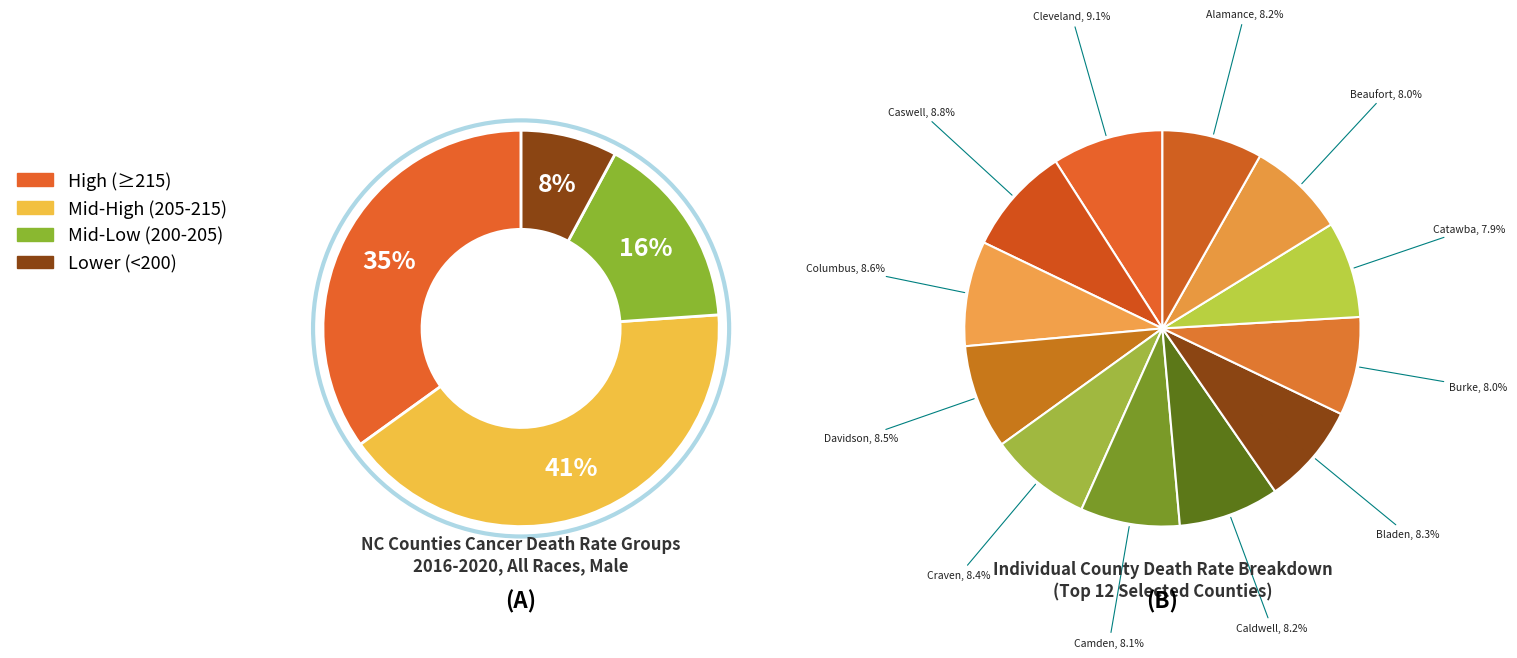

The Burke County slice represents 1% of the pie. True or false?

False